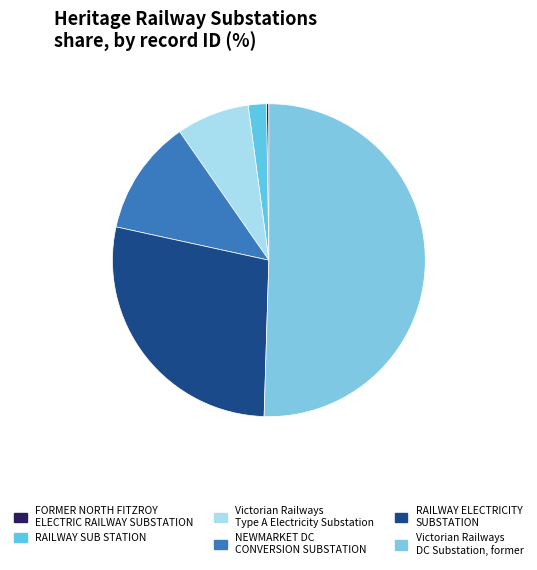

To the nearest percent, what is the combined percentage of Victorian Railways DC Substation, former and Victorian Railways Type A Electricity Substation?

58%